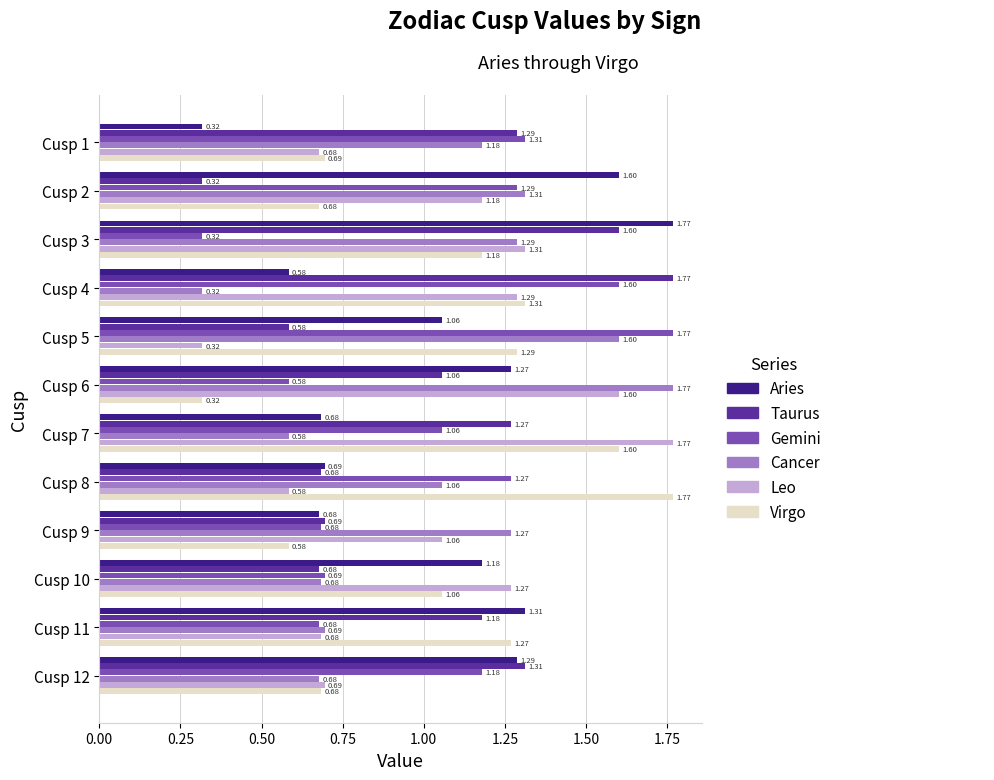

Which category has the highest value in the Gemini series?

Cusp 5